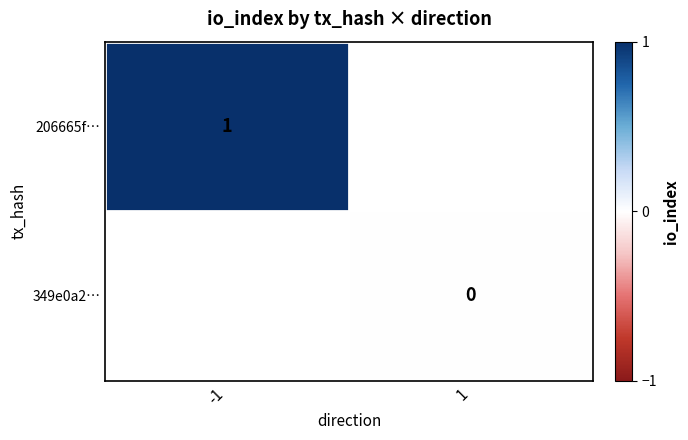

Rank the series at -1 from highest to lowest value.

206665f…, 349e0a2…